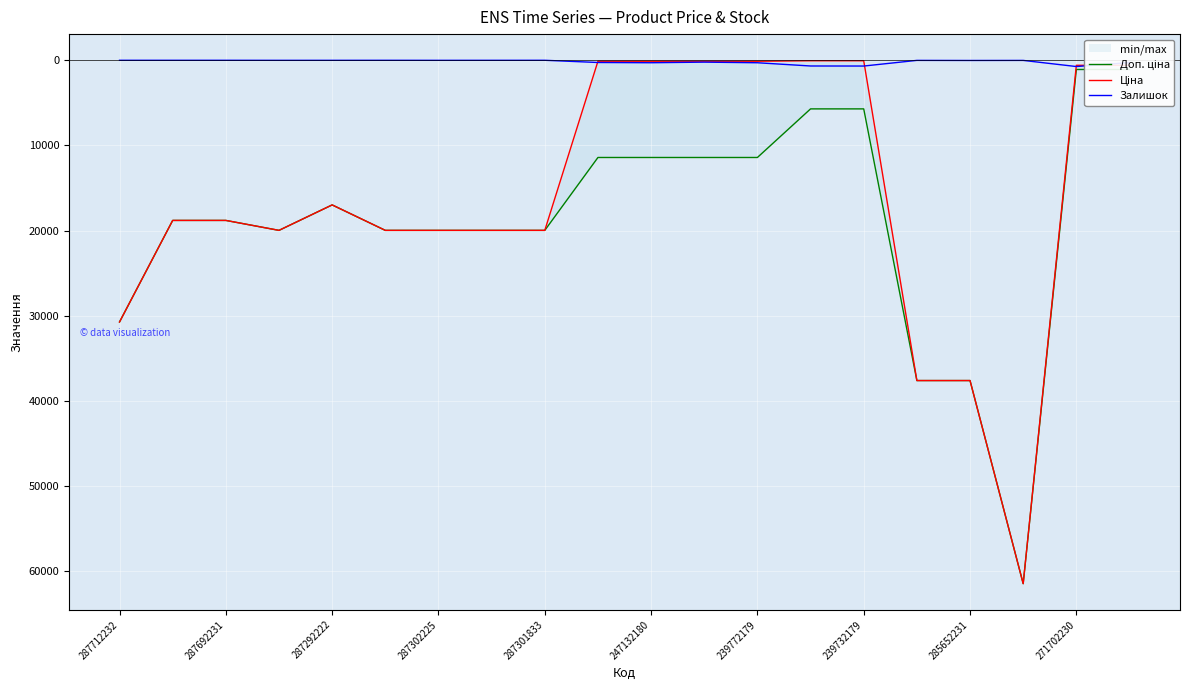

How many lines are shown in the chart?

3